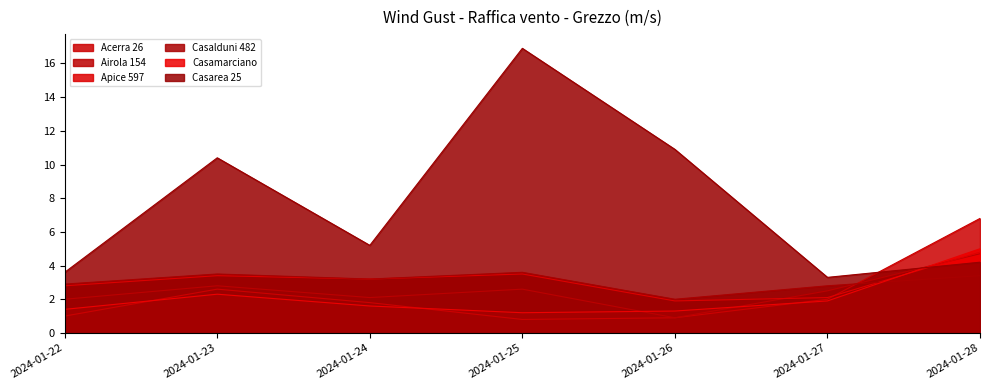

Is the value of Acerra 26 at 2024-01-22 greater than the value of Casamarciano at 2024-01-28?

No